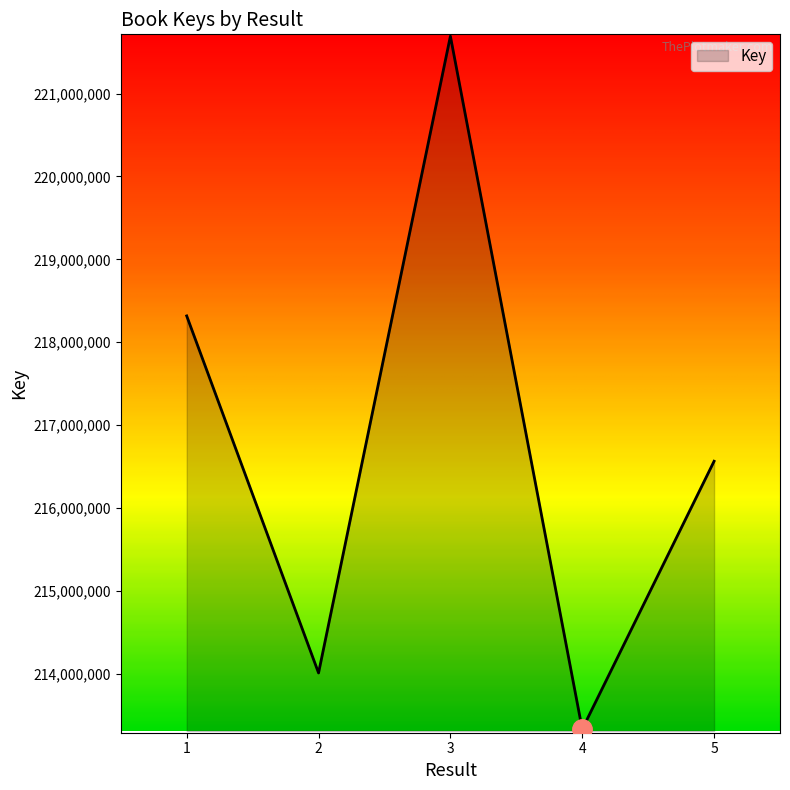

What is the change in value from 2 to 5?

+2554758